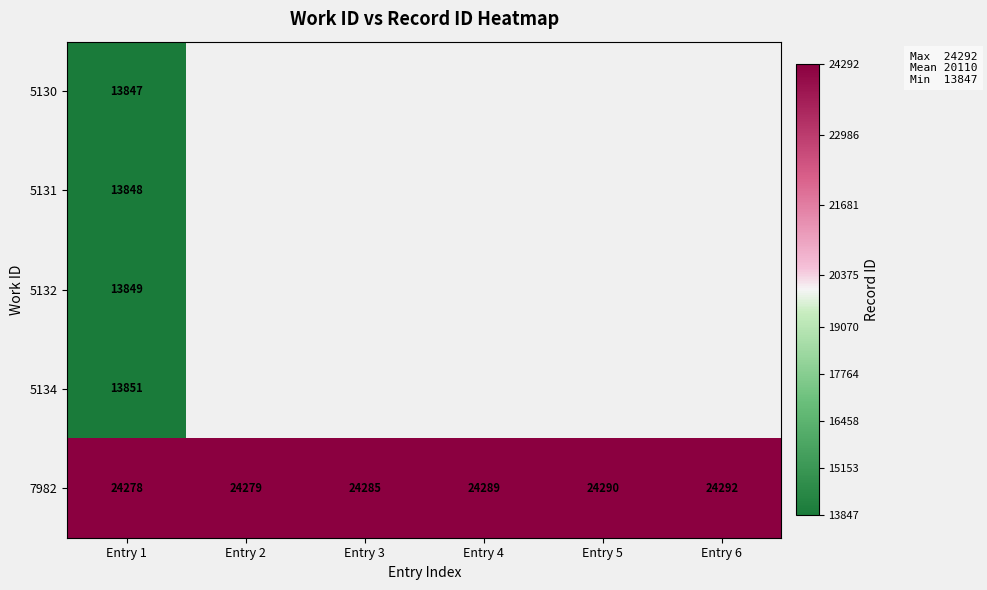

How many series are shown in this chart?

5